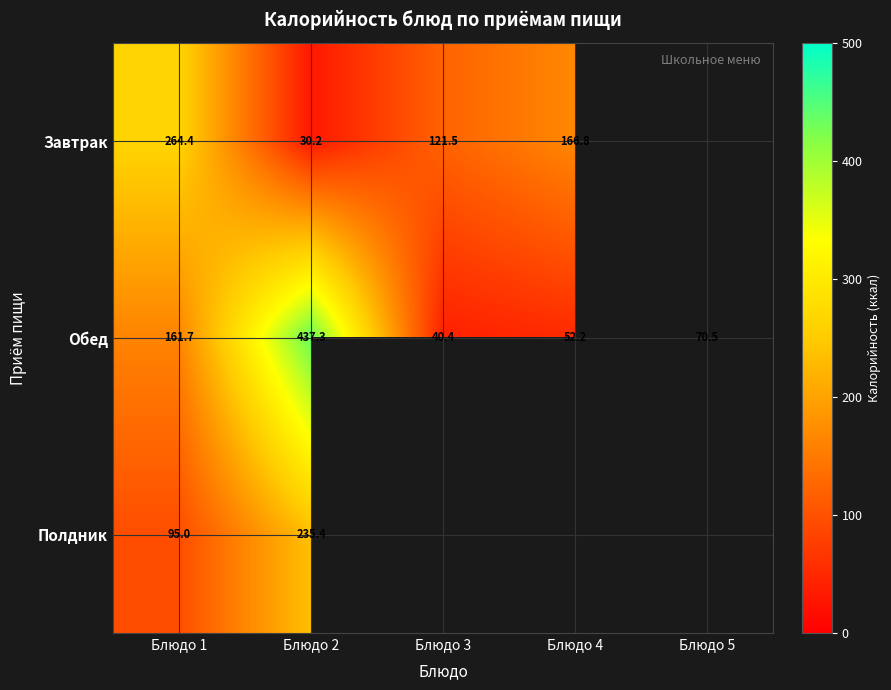

At which label does Обед reach its peak?

Блюдо 2